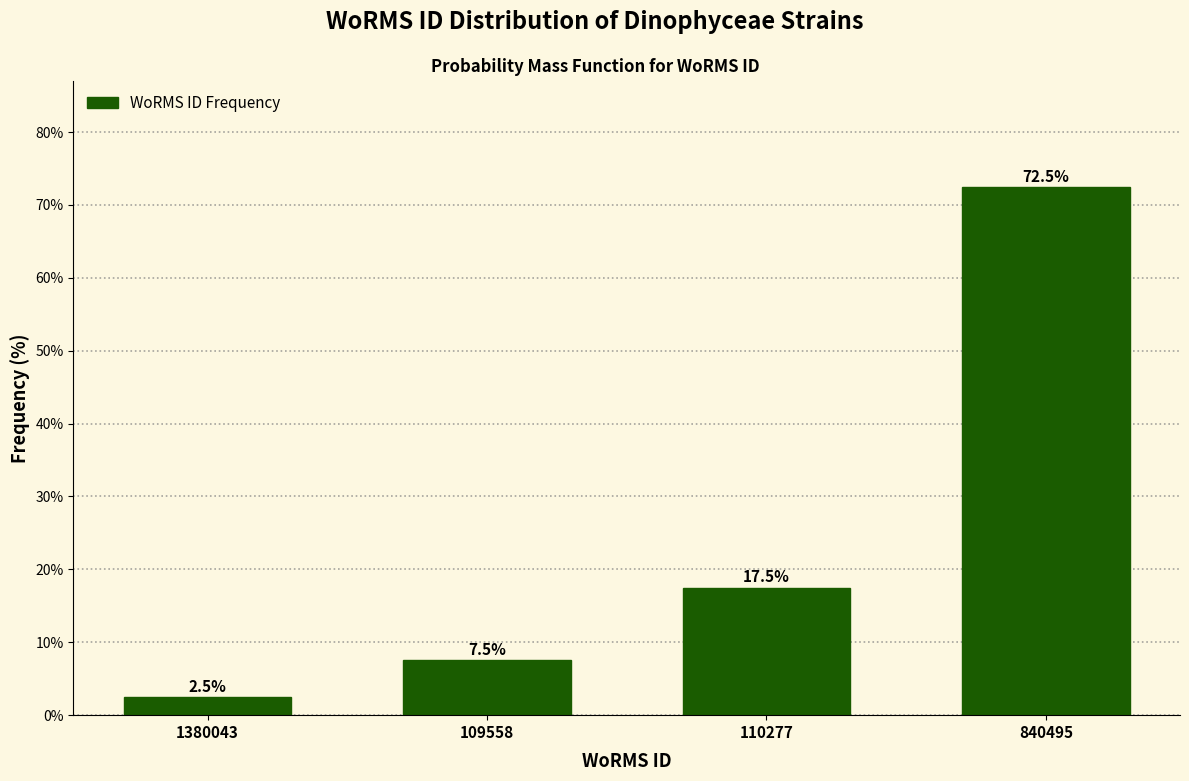

Reading right to left, transcribe all the data shown in this chart.

840495=72.5	110277=17.5	109558=7.5	1380043=2.5